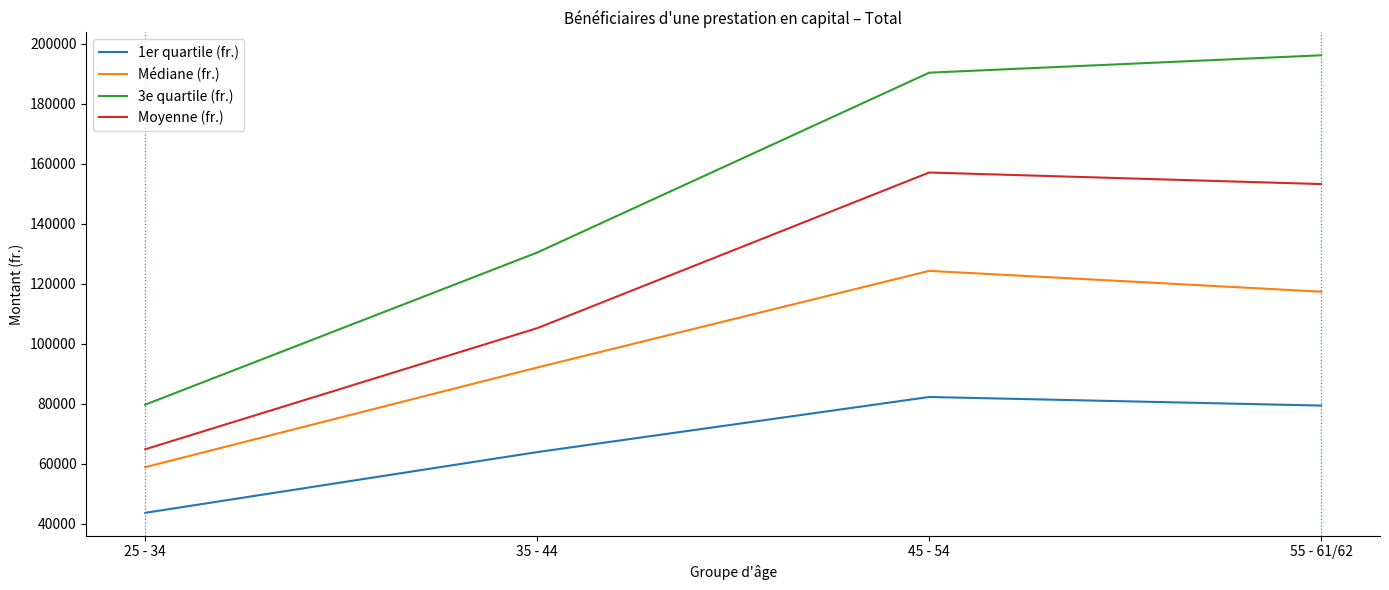

What is the sum of all 3e quartile (fr.) values?

596511.0